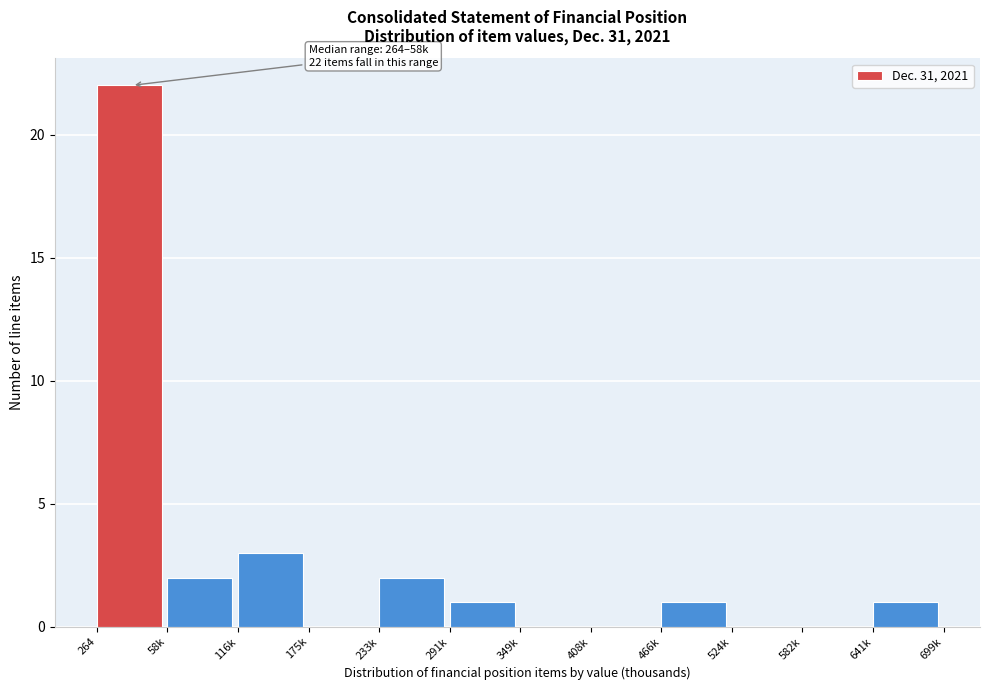

Reading right to left, extract all data points from this chart.

641k=1	582k=0	524k=0	466k=1	408k=0	349k=0	291k=1	233k=2	175k=0	116k=3	58k=2	264=22